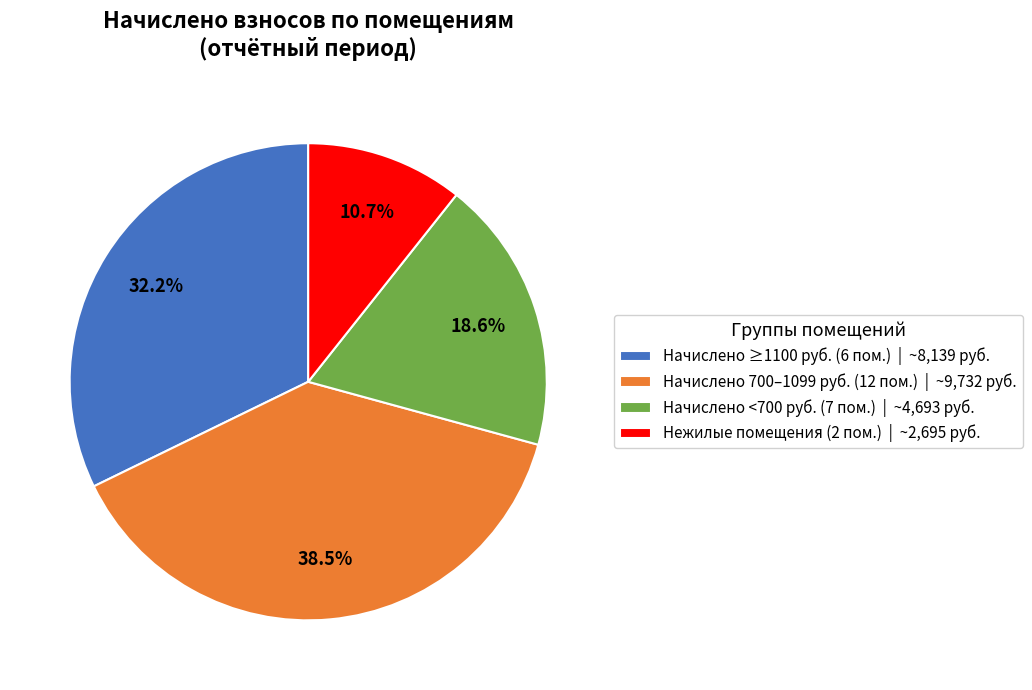

What portion of the pie excludes Начислено 700–1099 руб. (12 пом.) | ~9,732 руб.?

61.5%